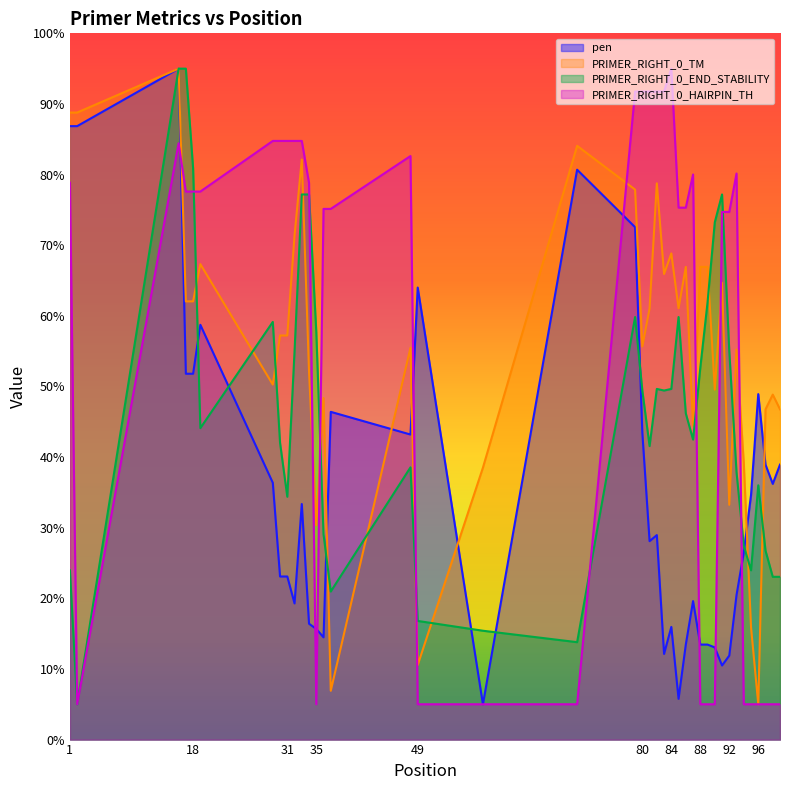

Which series changed the most between 17 and 33?

PRIMER_RIGHT_0_TM